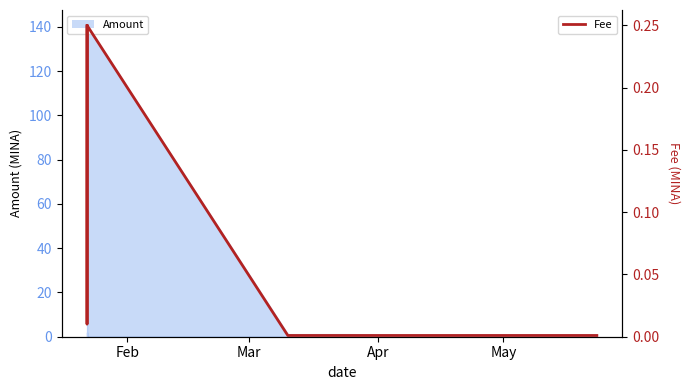

Which label corresponds to the largest value in the chart?

Feb